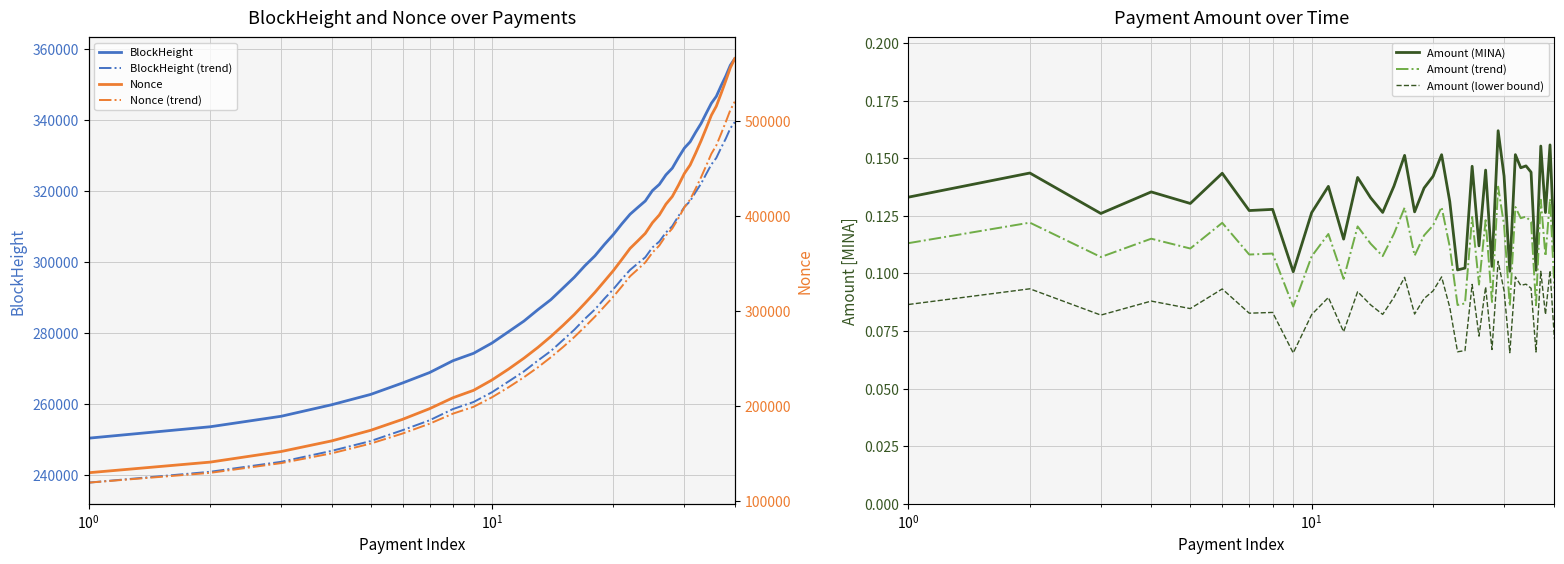

True or false: Amount and BlockHeight cross at least once.

False